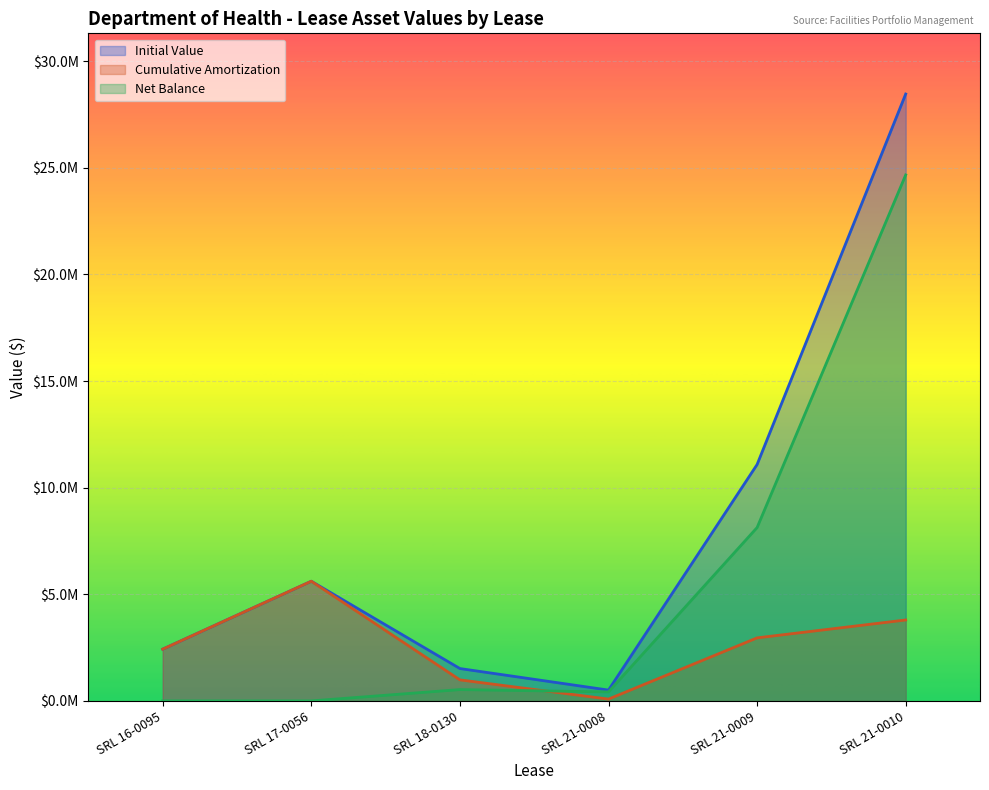

Where is Initial Value nearest to the value 14485831?

SRL 21-0009